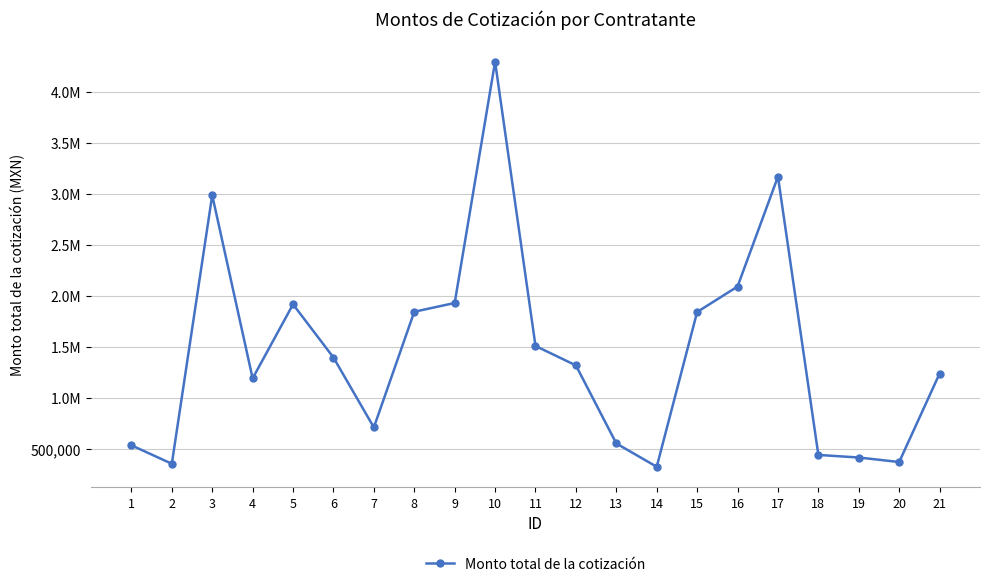

At which category does the chart reach its peak across all series?

10